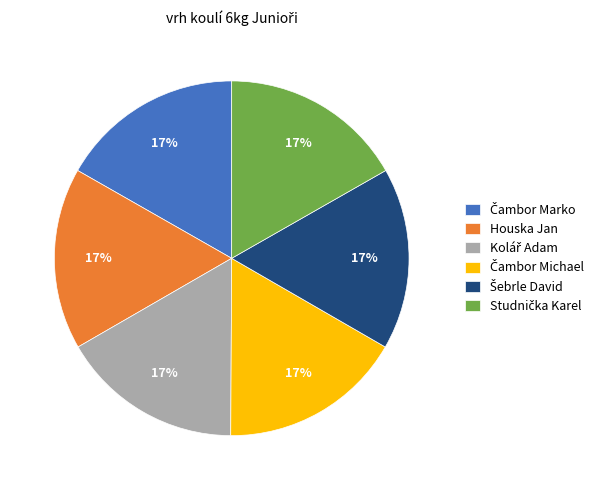

Is it true that Houska Jan is 17% of the pie?

True